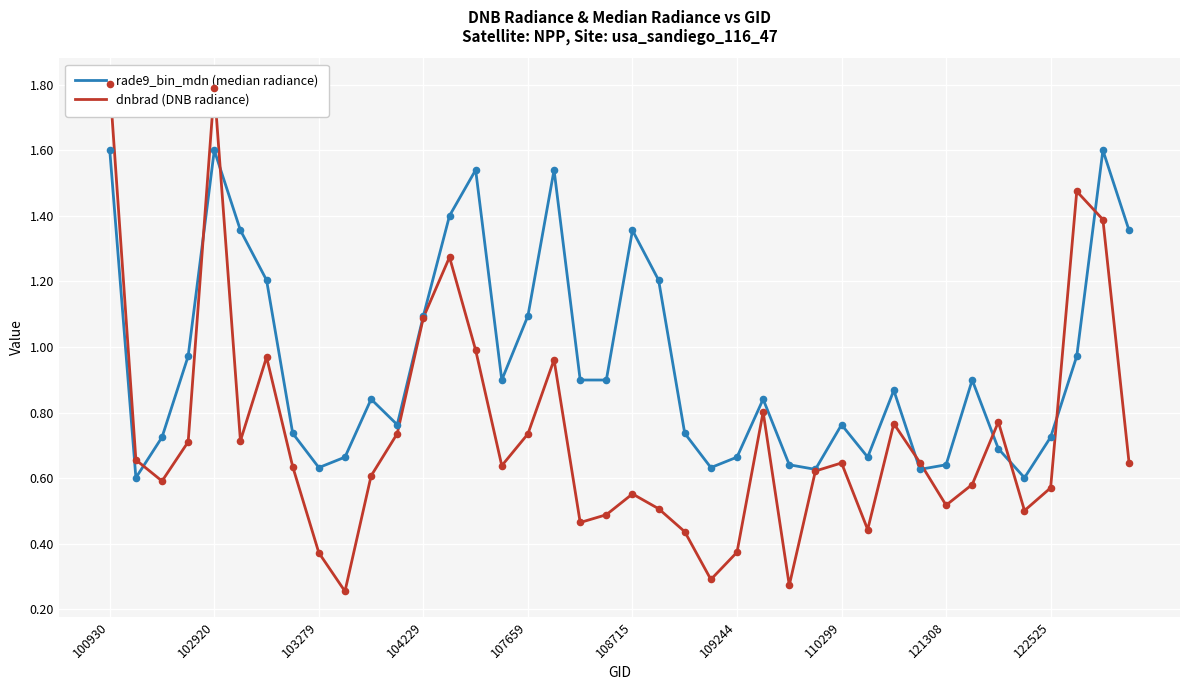

Which series has the widest spread of Y values?

dnbrad (DNB radiance)